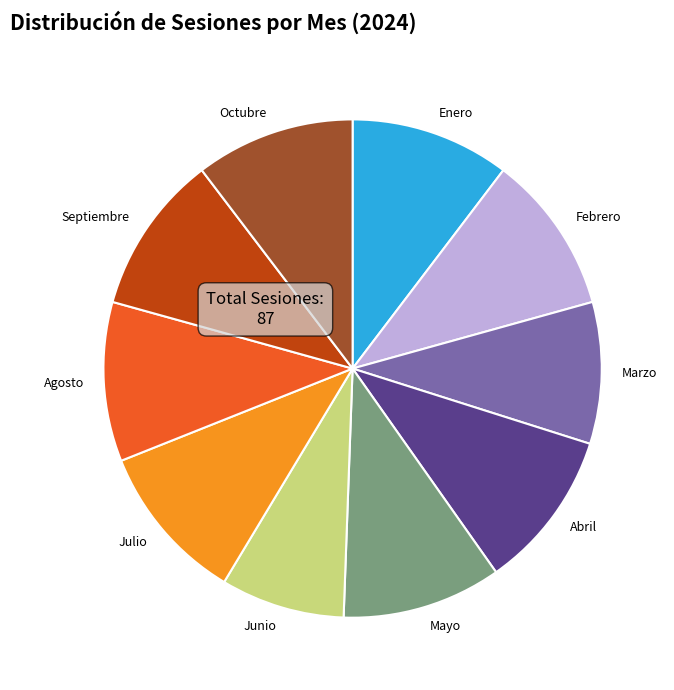

How many segments does this pie chart have?

10